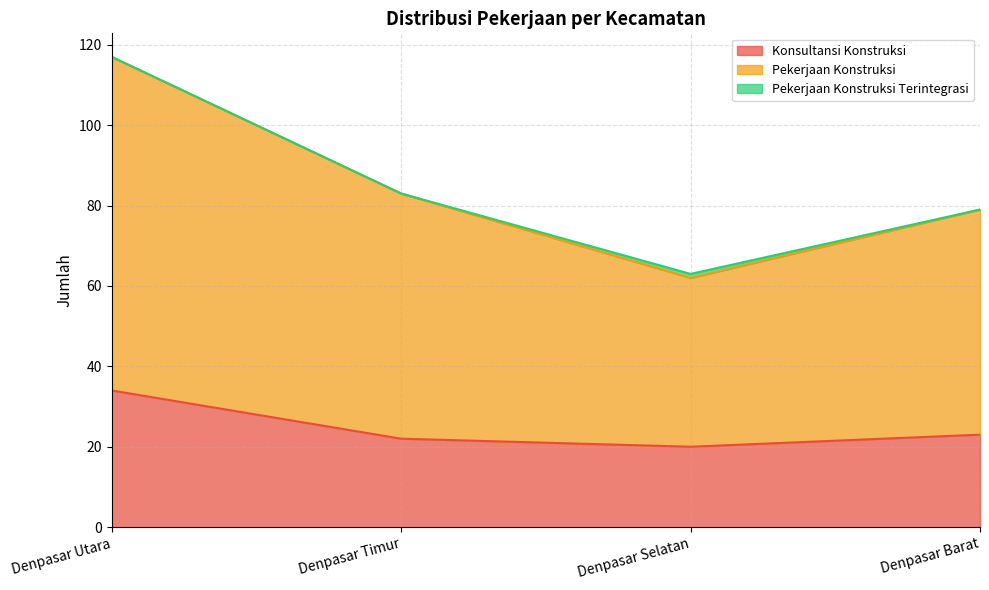

The Konsultansi Konstruksi series shows 34 at Denpasar Timur. True or false?

False